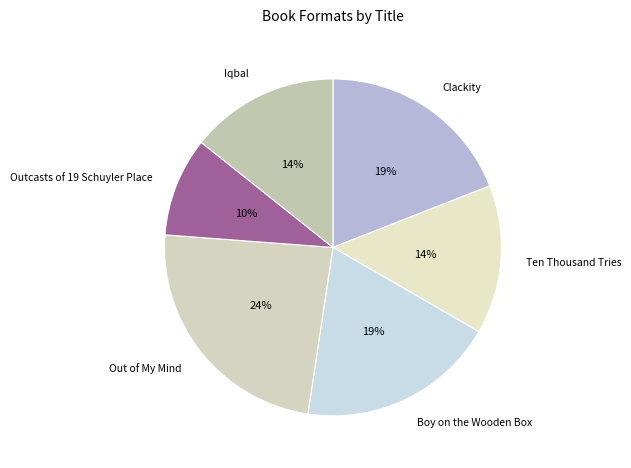

How many segments does this pie chart have?

6